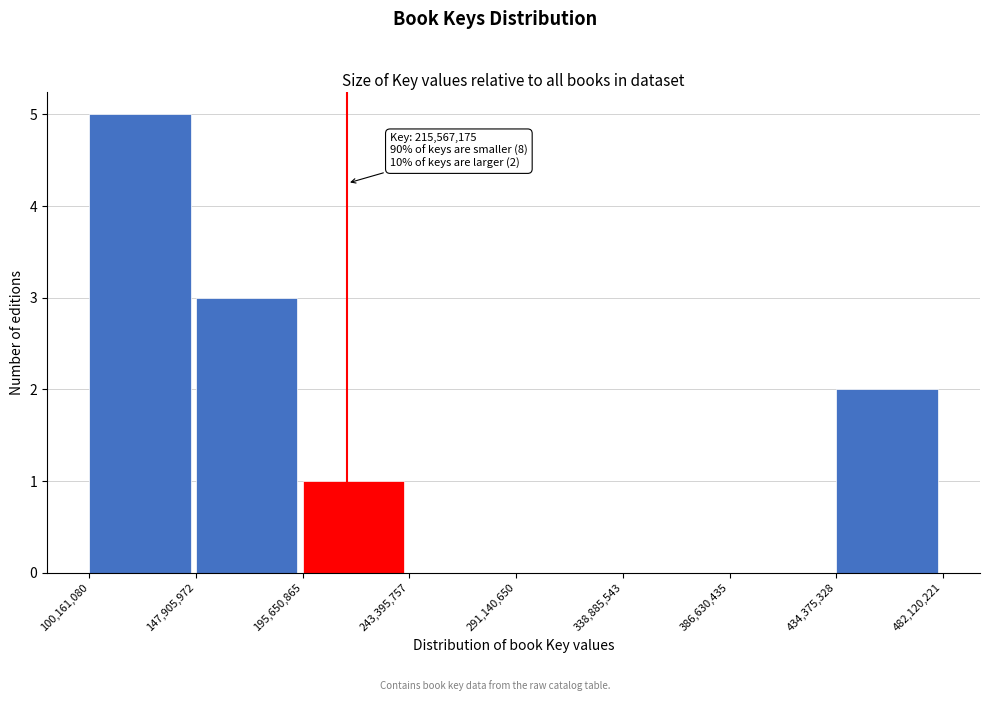

Over which range of the x-axis is the bar tallest?

100,161,080 to 147,905,972